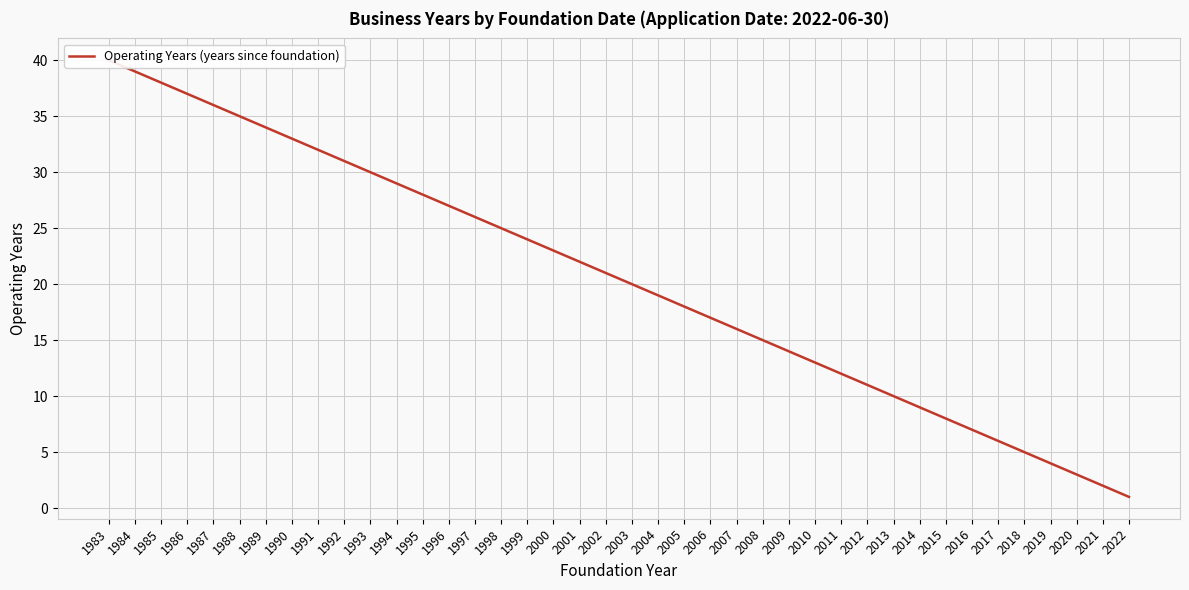

List the labels in order of value, largest first.

1983, 1984, 1985, 1986, 1987, 1988, 1989, 1990, 1991, 1992, 1993, 1994, 1995, 1996, 1997, 1998, 1999, 2000, 2001, 2002, 2003, 2004, 2005, 2006, 2007, 2008, 2009, 2010, 2011, 2012, 2013, 2014, 2015, 2016, 2017, 2018, 2019, 2020, 2021, 2022